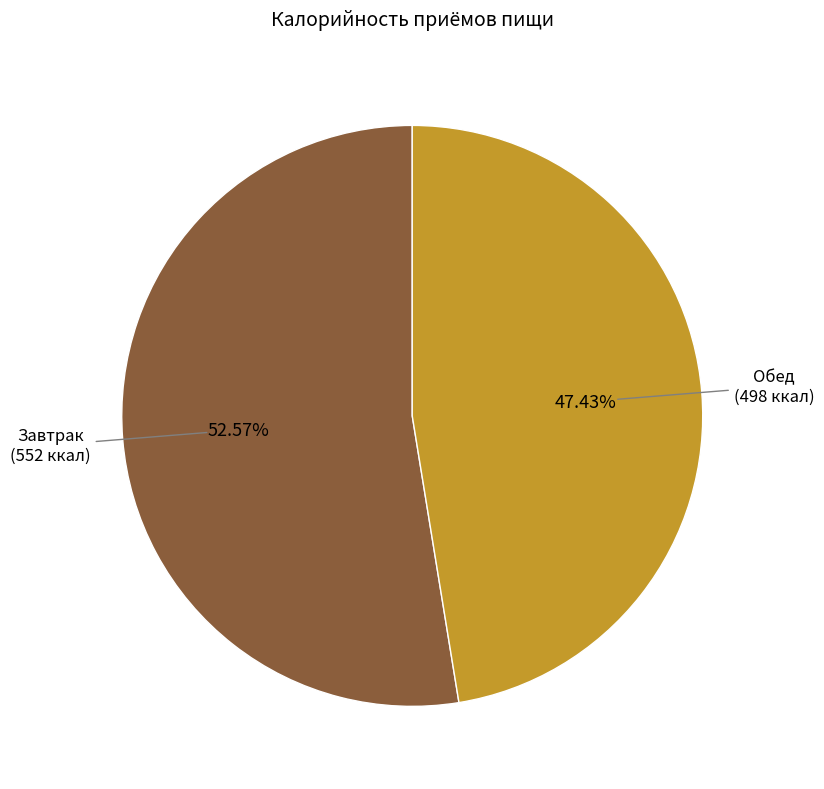

Is there a majority slice in this chart?

Yes